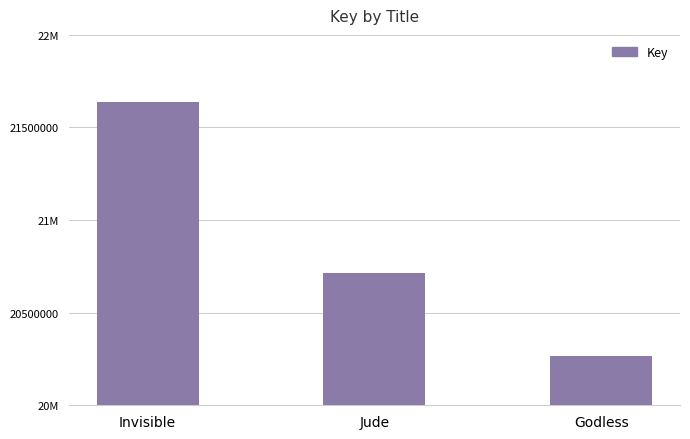

What is the ratio of the value at Godless to the value at Jude?

1.0